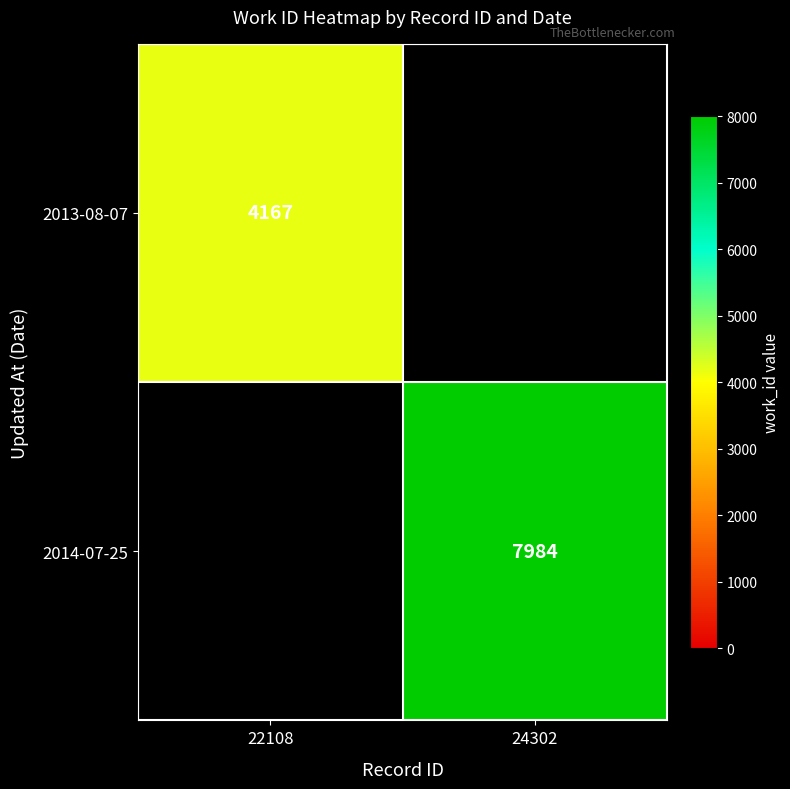

The 2014-07-25 series shows 7984 at 24302. True or false?

True